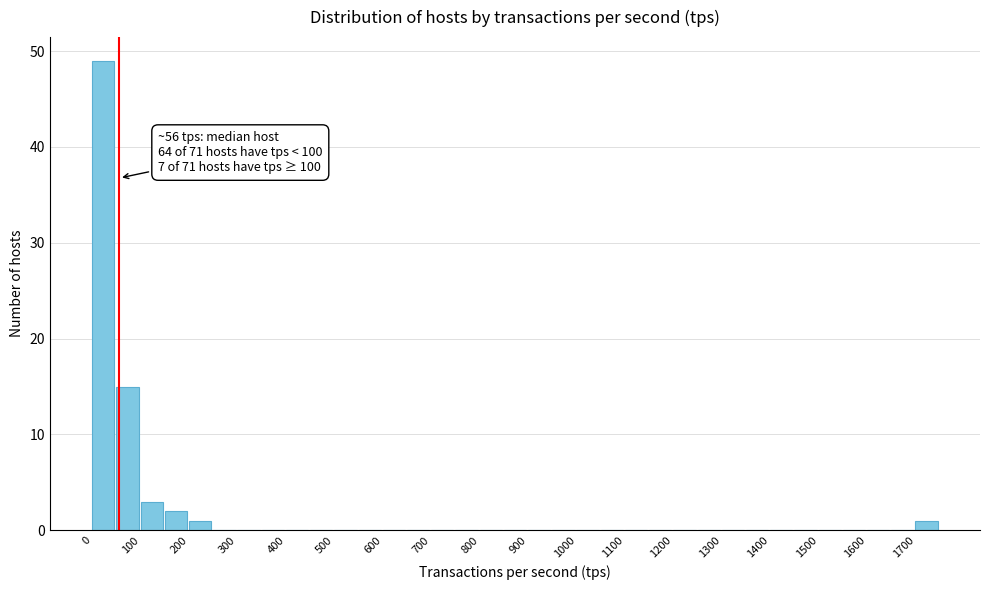

Over which range of the x-axis is the bar tallest?

0 to 50